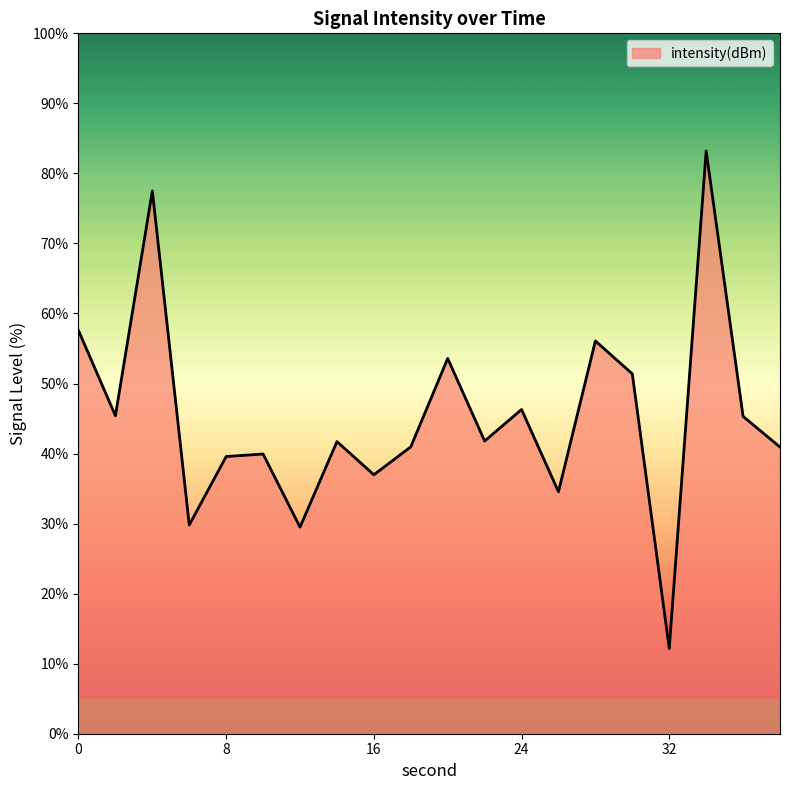

What is the difference between the maximum and minimum values?

71.0